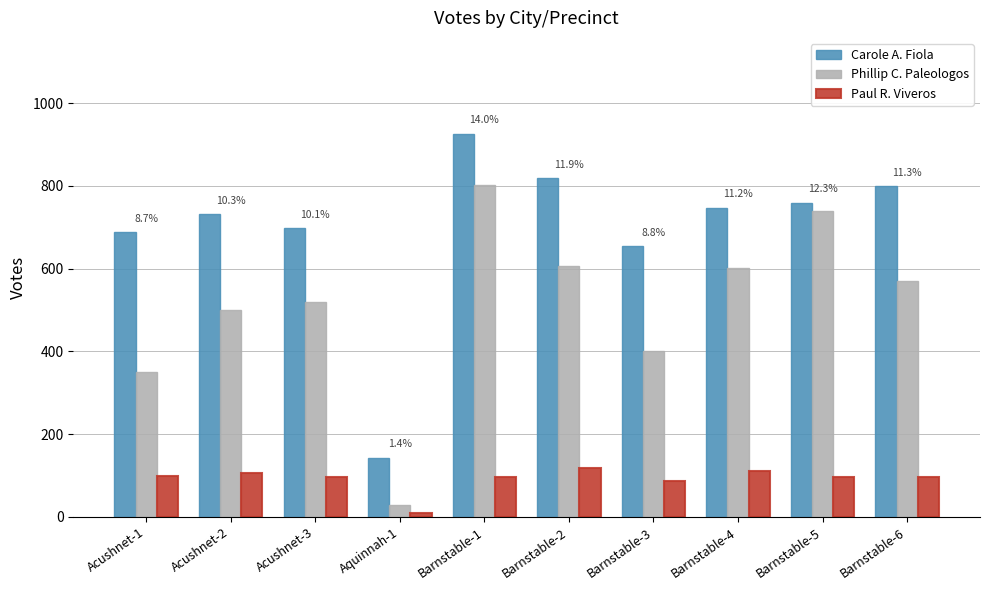

At which category is the sum across all series the highest?

Barnstable-1